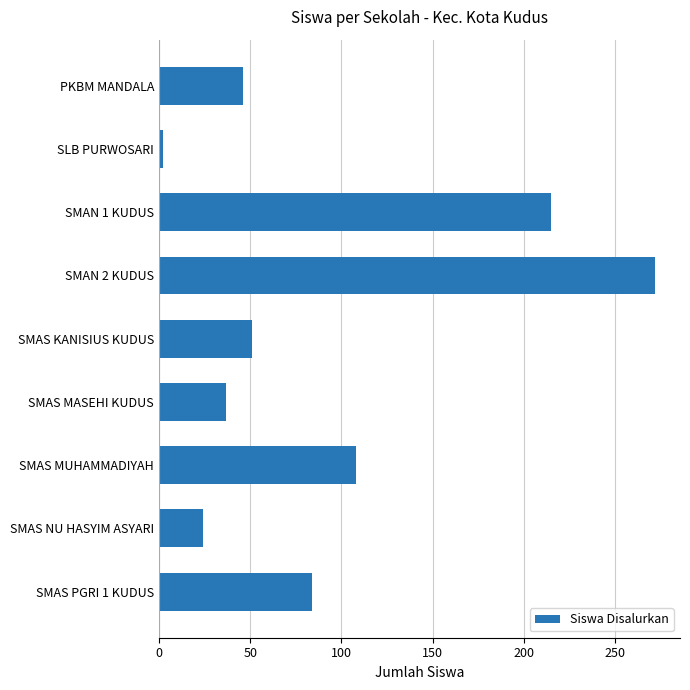

At which category does the chart reach its peak across all series?

SMAN 2 KUDUS